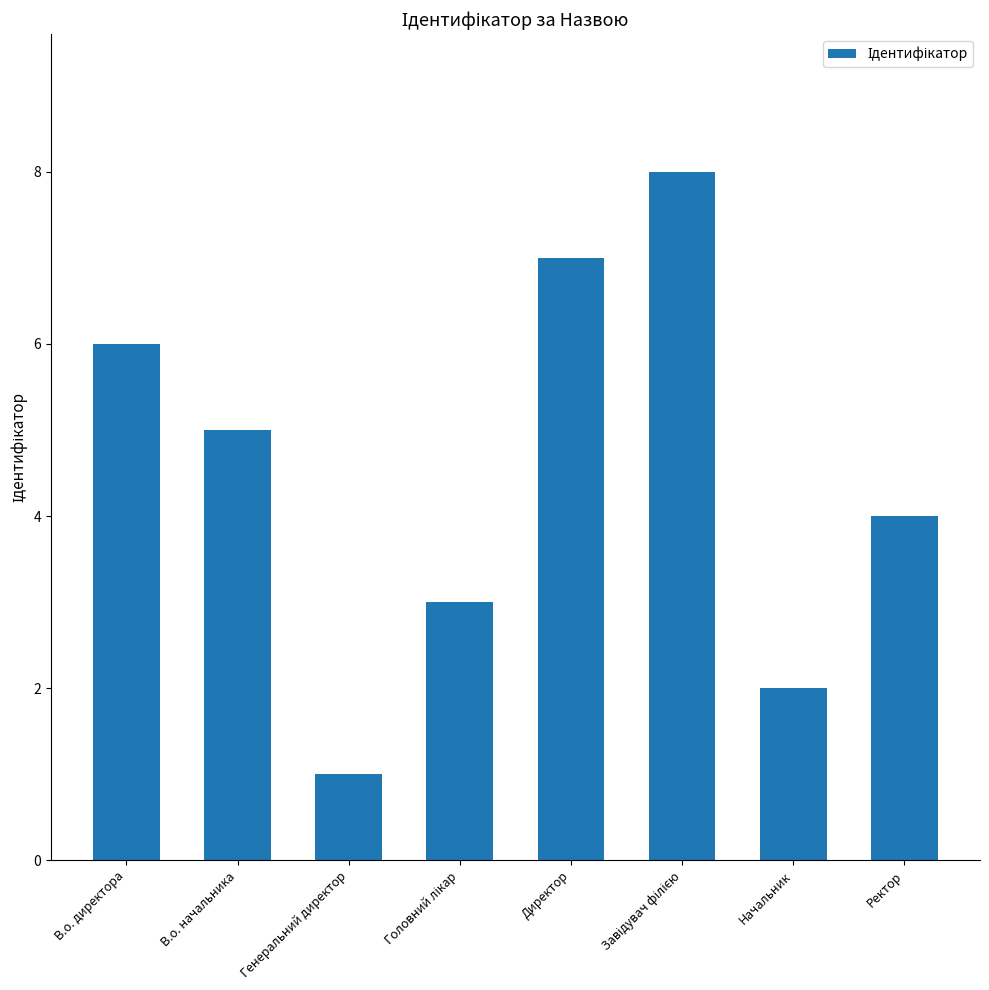

Is it true that the value at В.о. начальника is 5?

True